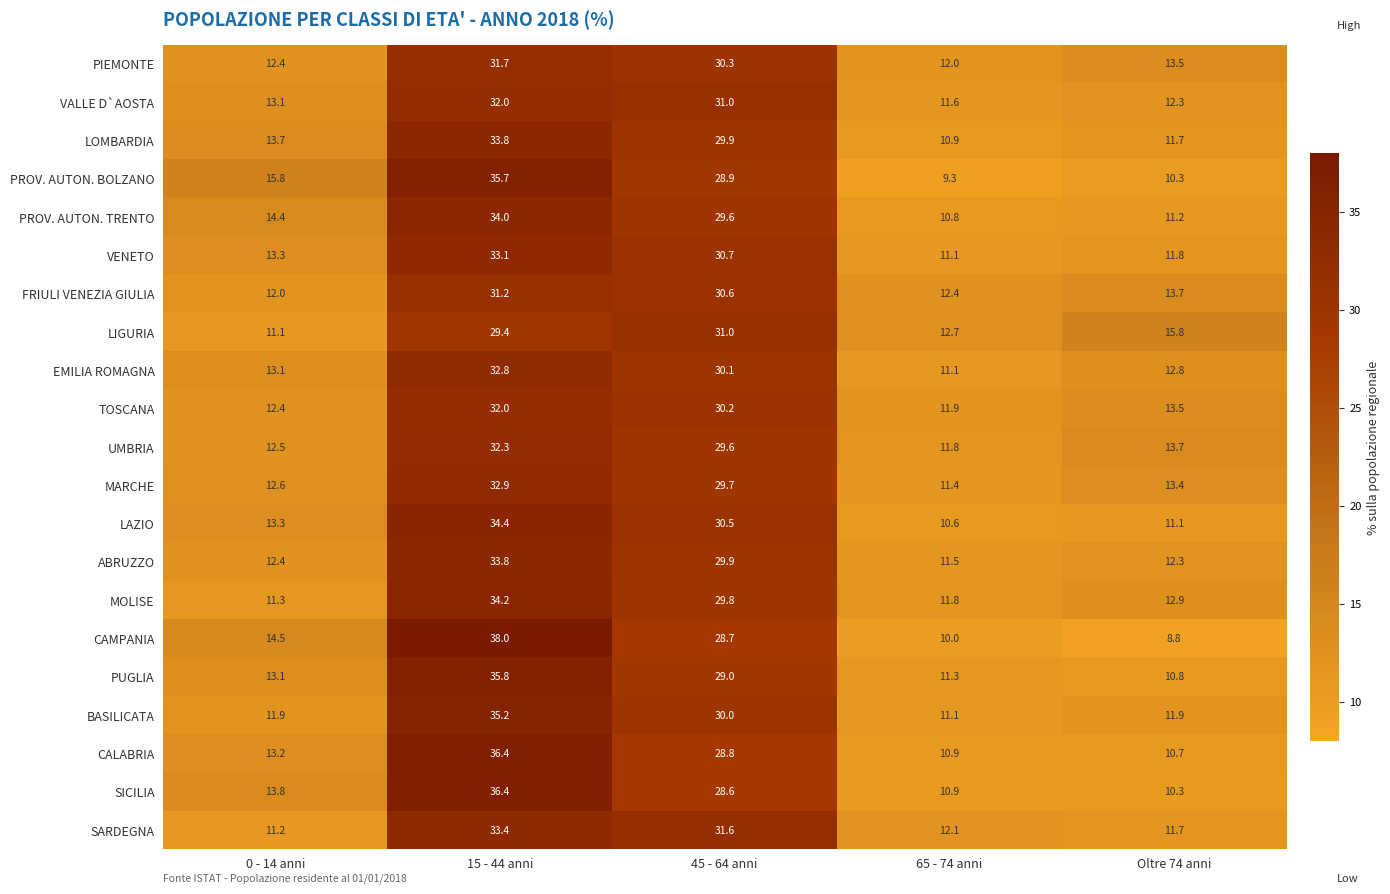

The LOMBARDIA series shows 12.8 at 15 - 44 anni. True or false?

False